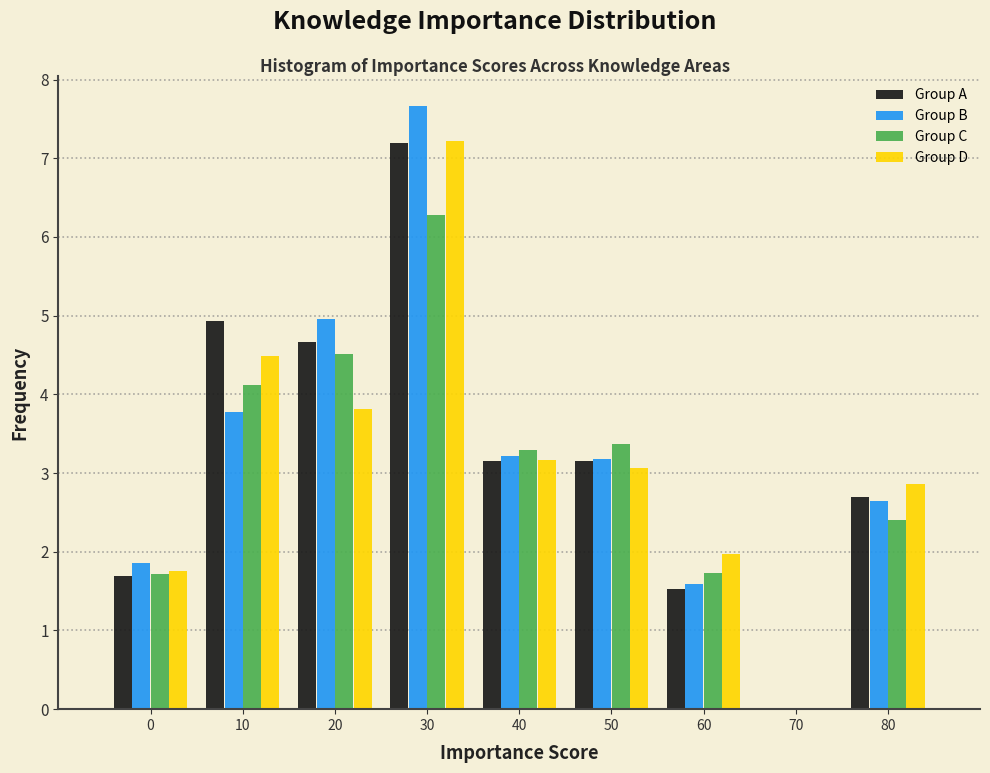

What is the sum of the Group B values at 20 and 70?

5.0